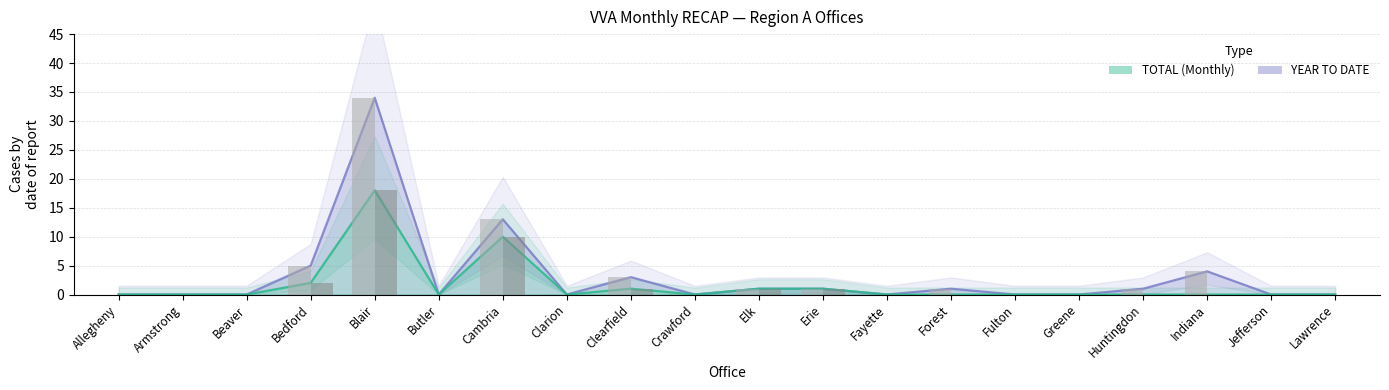

Count the number of categories in the chart.

20